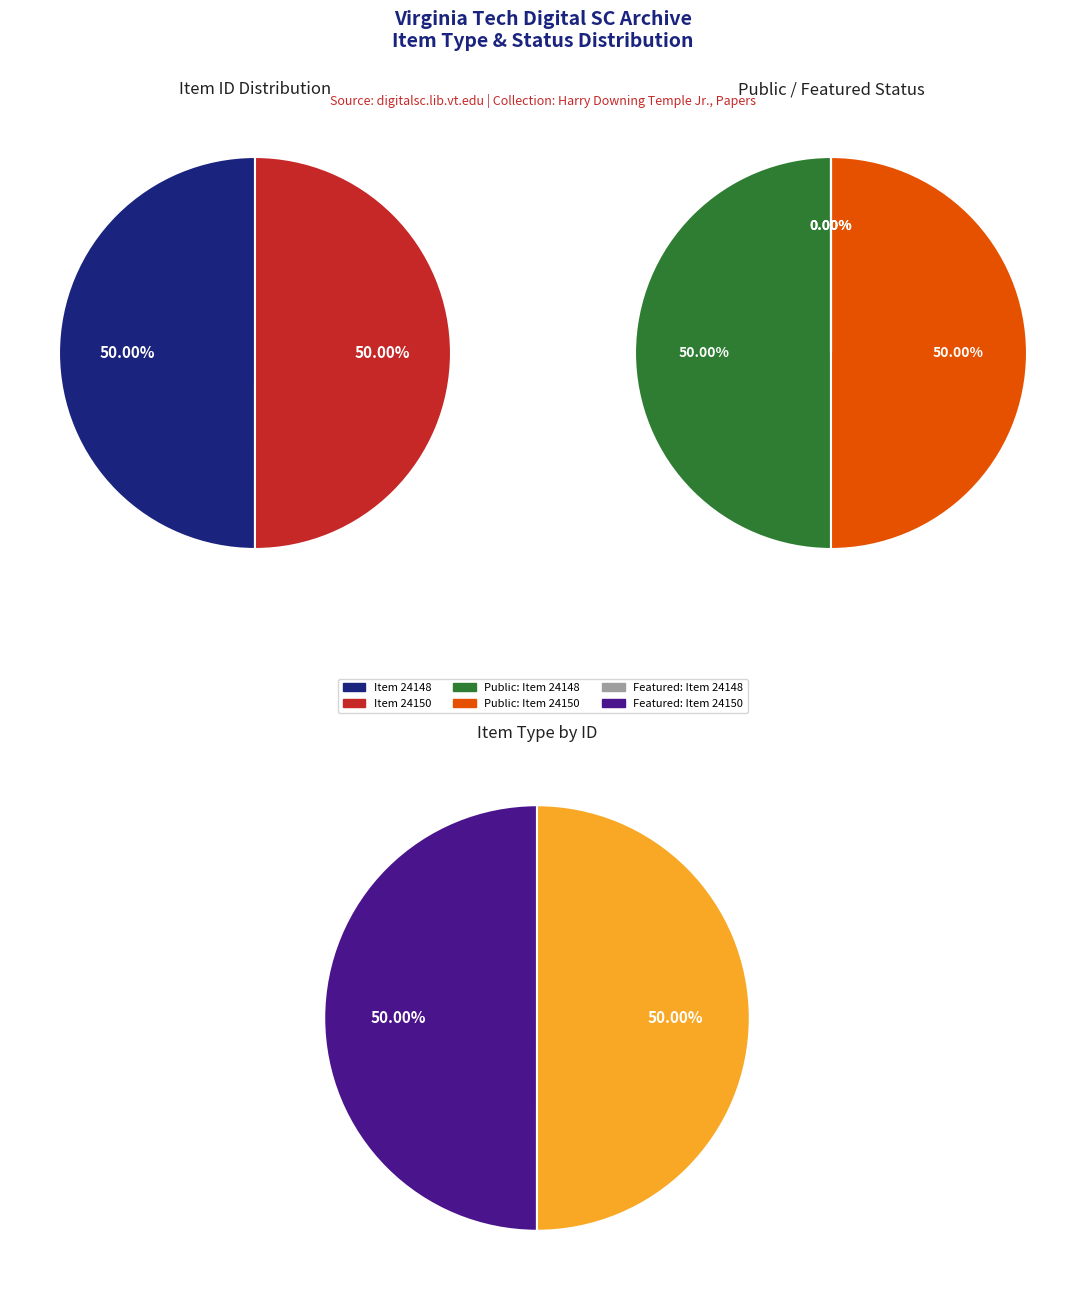

How many segments does this pie chart have?

2